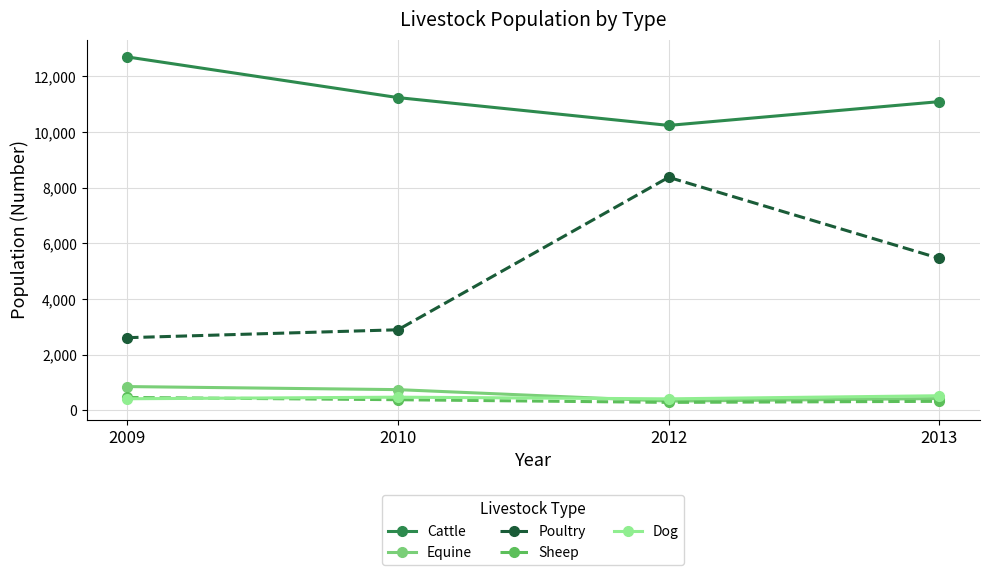

At how many categories does at least one series exceed 2840?

4